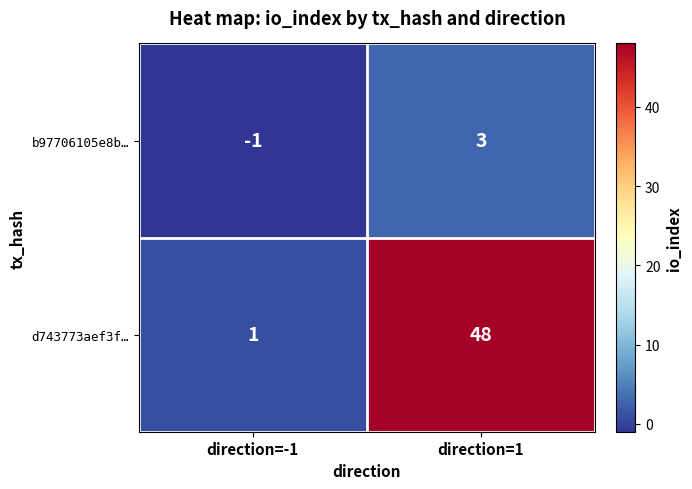

List the series in order of their overall mean, lowest first.

b97706105e8b…, d743773aef3f…